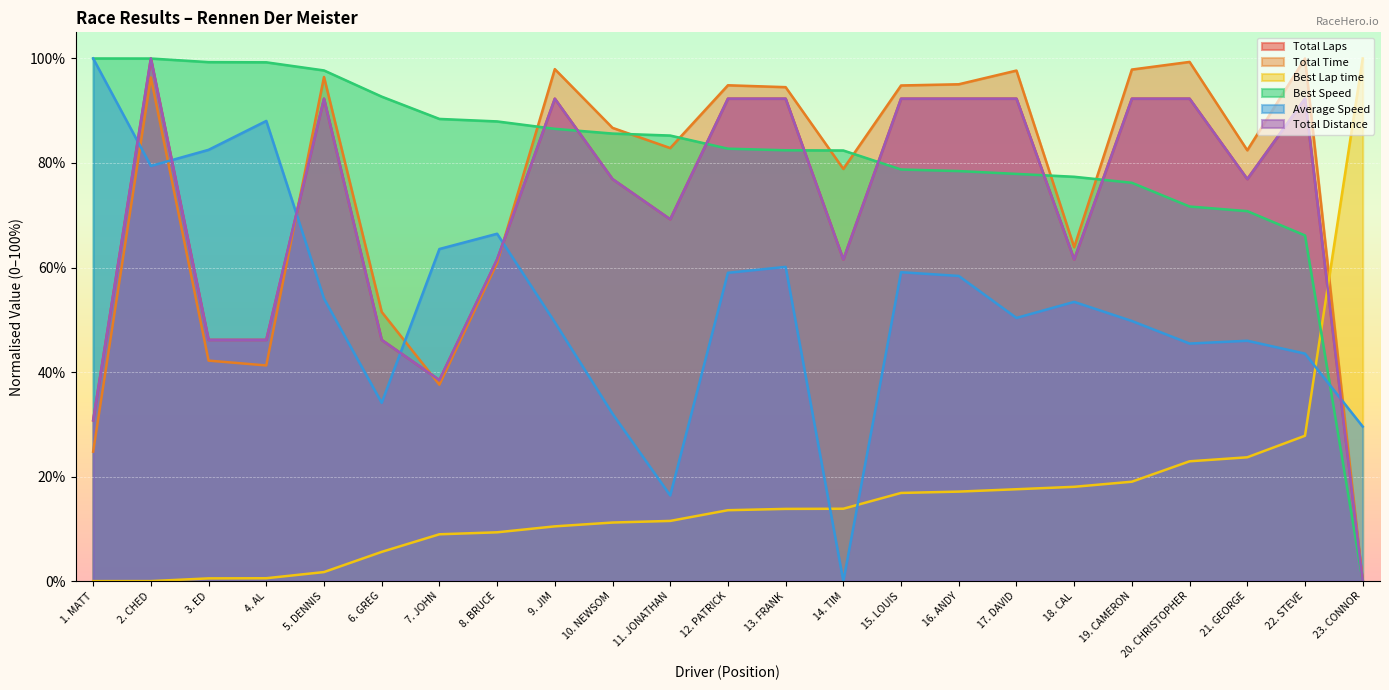

What are all the series names shown in the legend?

Total Laps, Total Time, Best Lap time, Best Speed, Average Speed, Total Distance